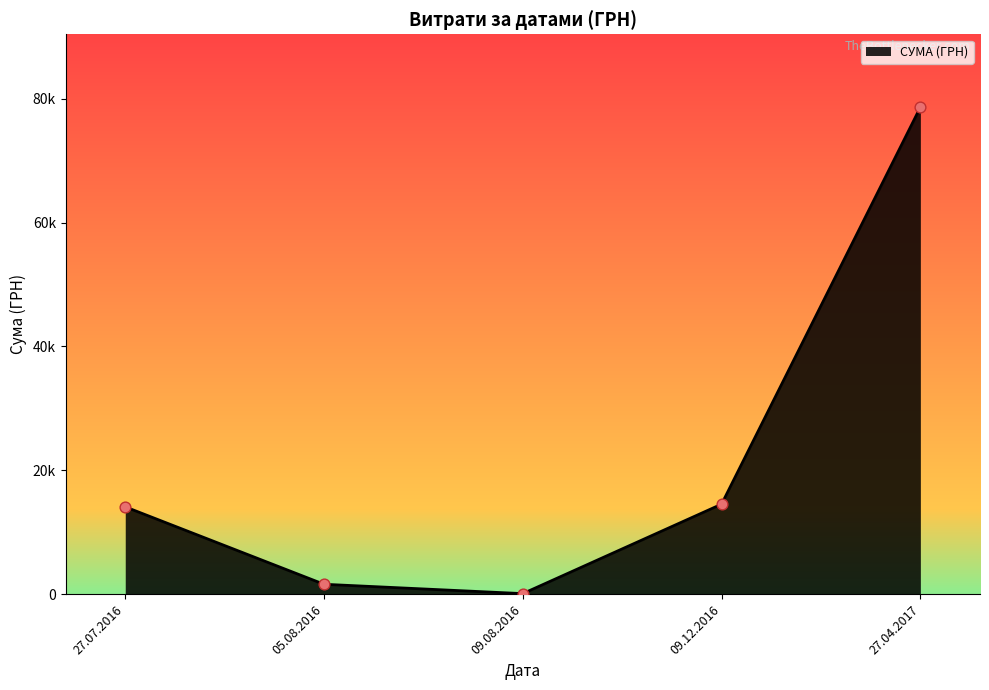

Does the chart have visible grid lines?

No